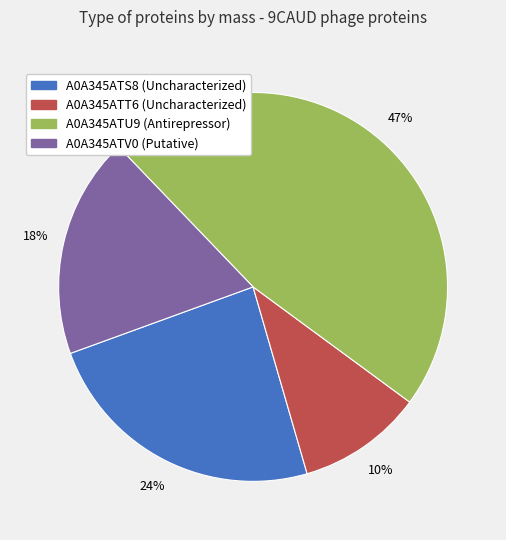

Is there any slice that represents more than half of the pie?

No